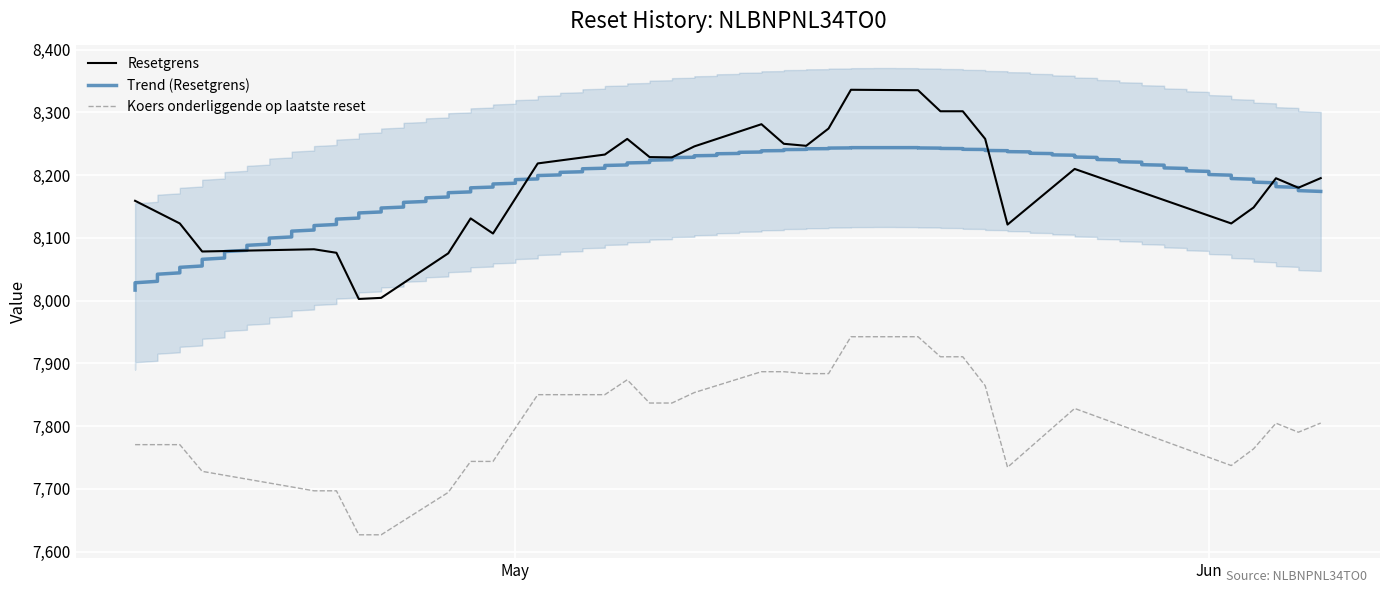

What is the difference between the second highest and second lowest values in the Koers onderliggende op laatste reset series?

315.6